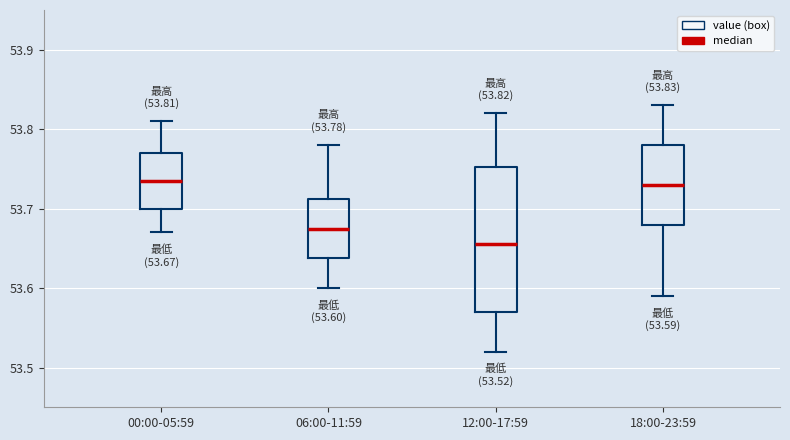

Comparing the boxes themselves (not the whiskers), which one is the tallest?

12:00-17:59